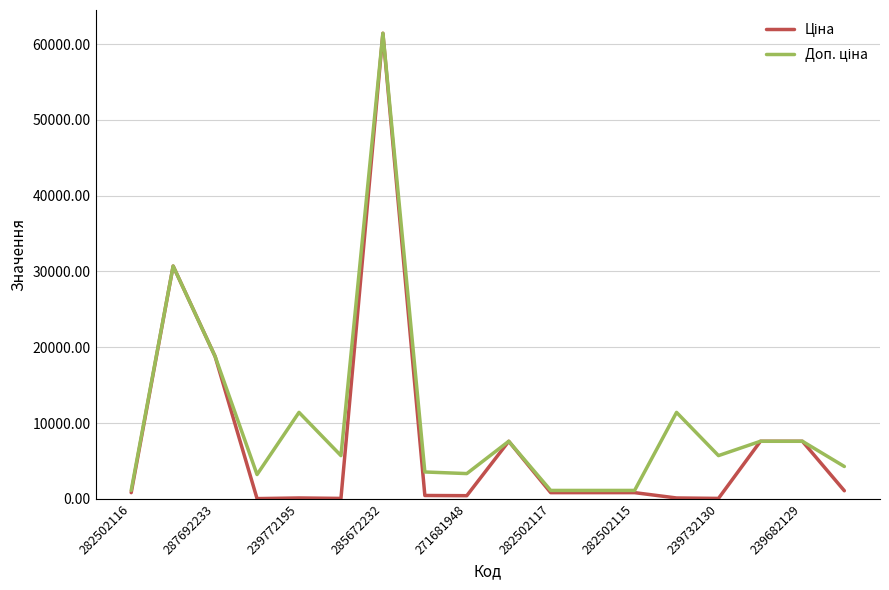

How many lines are shown in the chart?

2